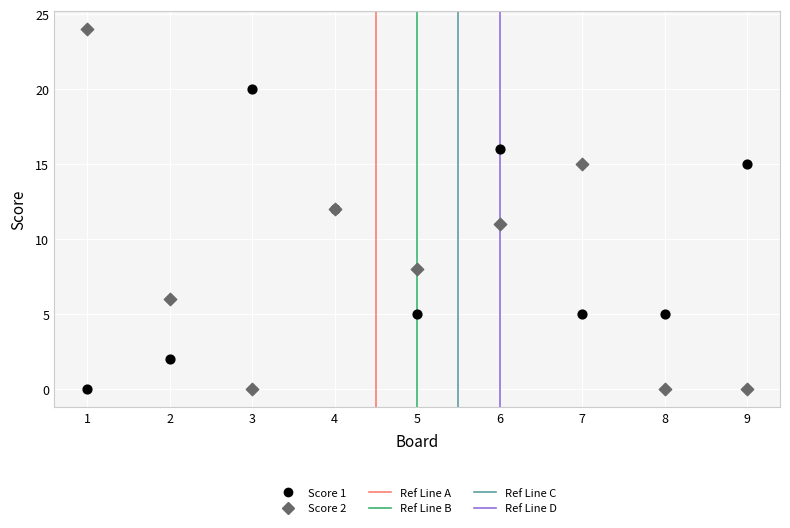

Which series contains the highest Y value?

Score 2